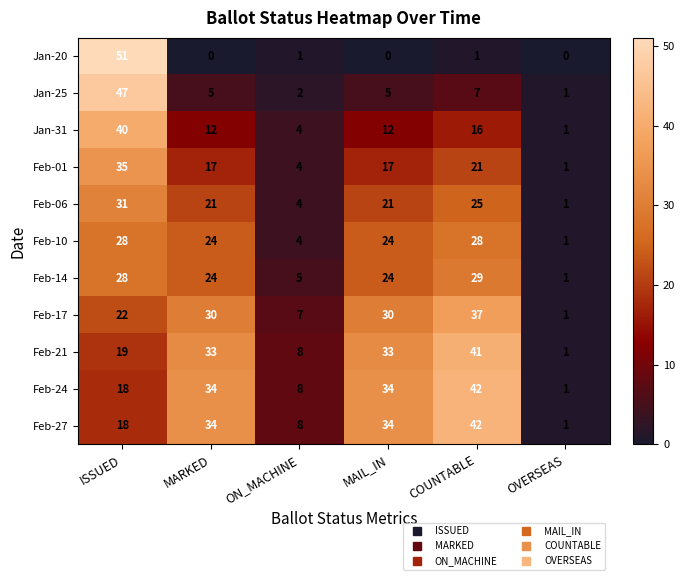

How many series are shown in this chart?

11